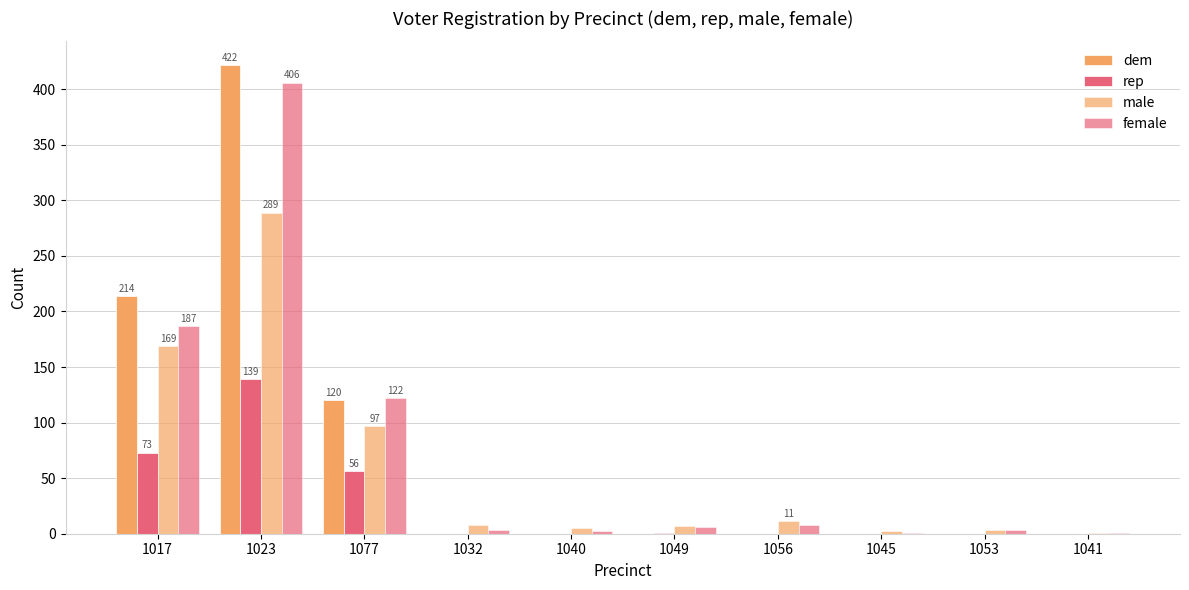

What is the spread (max minus min) of values at 1017?

141